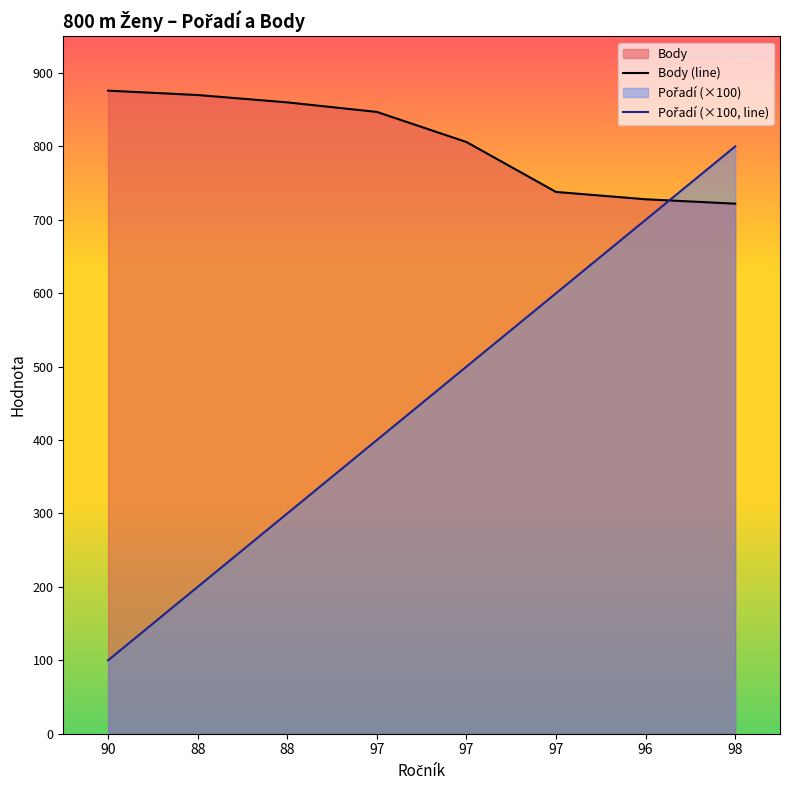

Is it true that Pořadí (×100, line) equals 89 at 97?

False